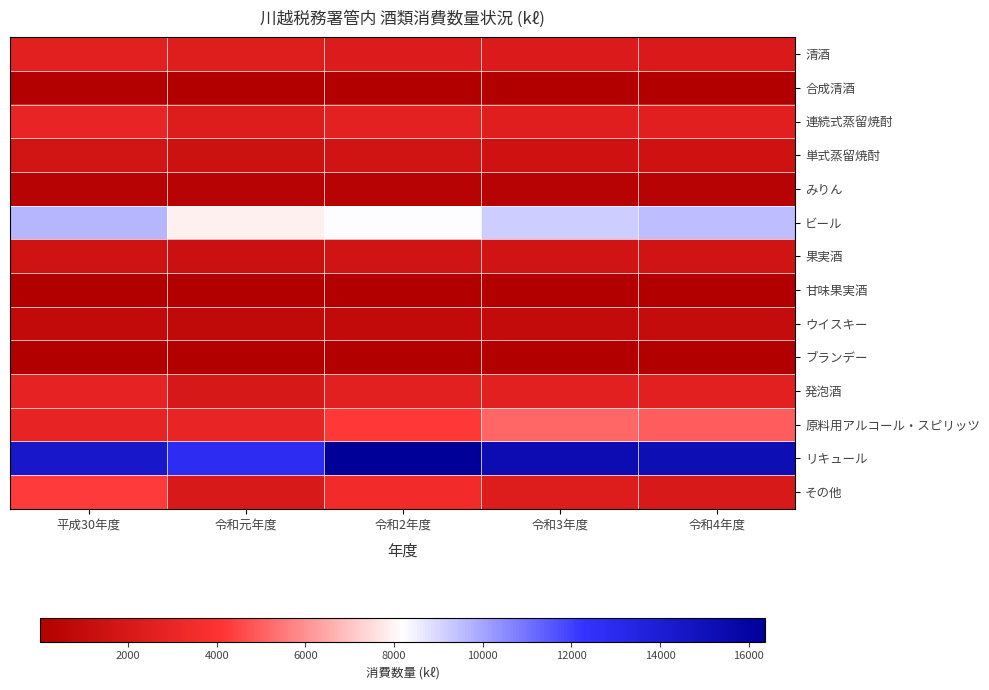

Reading left to right, what are all the values shown in this chart?

清酒: 平成30年度=2610	令和元年度=2443	令和2年度=2275	令和3年度=2194	令和4年度=2164
合成清酒: 平成30年度=98	令和元年度=69	令和2年度=50	令和3年度=45	令和4年度=50
連続式蒸留焼酎: 平成30年度=3003	令和元年度=2353	令和2年度=2761	令和3年度=2508	令和4年度=2567
単式蒸留焼酎: 平成30年度=1712	令和元年度=1431	令和2年度=1638	令和3年度=1550	令和4年度=1519
みりん: 平成30年度=310	令和元年度=290	令和2年度=294	令和3年度=310	令和4年度=310
ビール: 平成30年度=9613	令和元年度=7883	令和2年度=8246	令和3年度=9161	令和4年度=9499
果実酒: 平成30年度=1592	令和元年度=1310	令和2年度=1670	令和3年度=1620	令和4年度=1631
甘味果実酒: 平成30年度=26	令和元年度=29	令和2年度=34	令和3年度=26	令和4年度=22
ウイスキー: 平成30年度=853	令和元年度=822	令和2年度=885	令和3年度=926	令和4年度=985
ブランデー: 平成30年度=22	令和元年度=18	令和2年度=34	令和3年度=19	令和4年度=18
発泡酒: 平成30年度=2805	令和元年度=1976	令和2年度=2628	令和3年度=2587	令和4年度=2659
原料用アルコール・スピリッツ: 平成30年度=2875	令和元年度=3007	令和2年度=4218	令和3年度=5157	令和4年度=4946
リキュール: 平成30年度=14365	令和元年度=12752	令和2年度=16372	令和3年度=15320	令和4年度=15187
その他: 平成30年度=4267	令和元年度=2125	令和2年度=3406	令和3年度=2369	令和4年度=2125